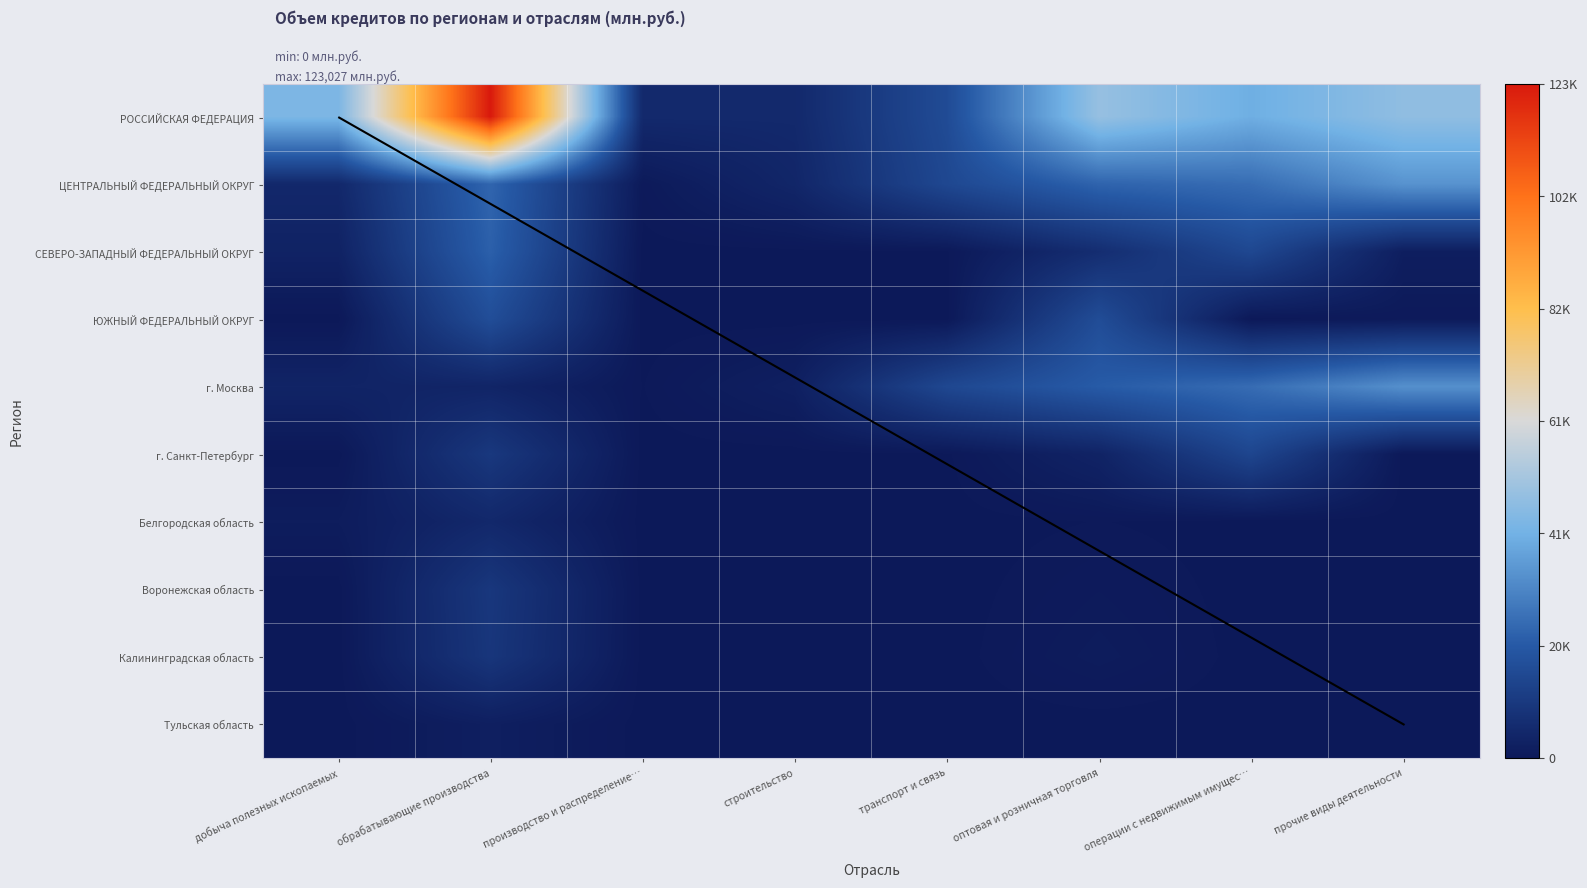

What is the approximate value of РОССИЙСКАЯ ФЕДЕРАЦИЯ at прочие виды деятельности, to the nearest 50?

46950